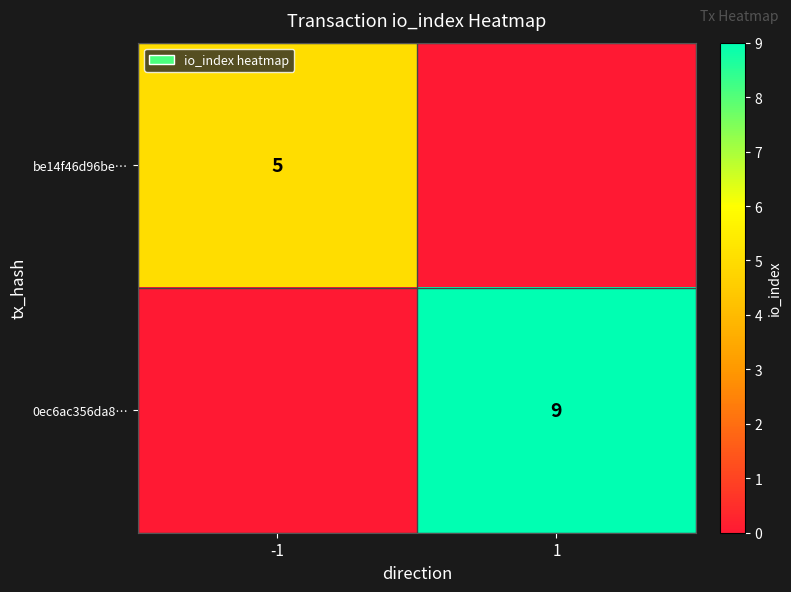

Which label corresponds to the largest value in the chart?

1